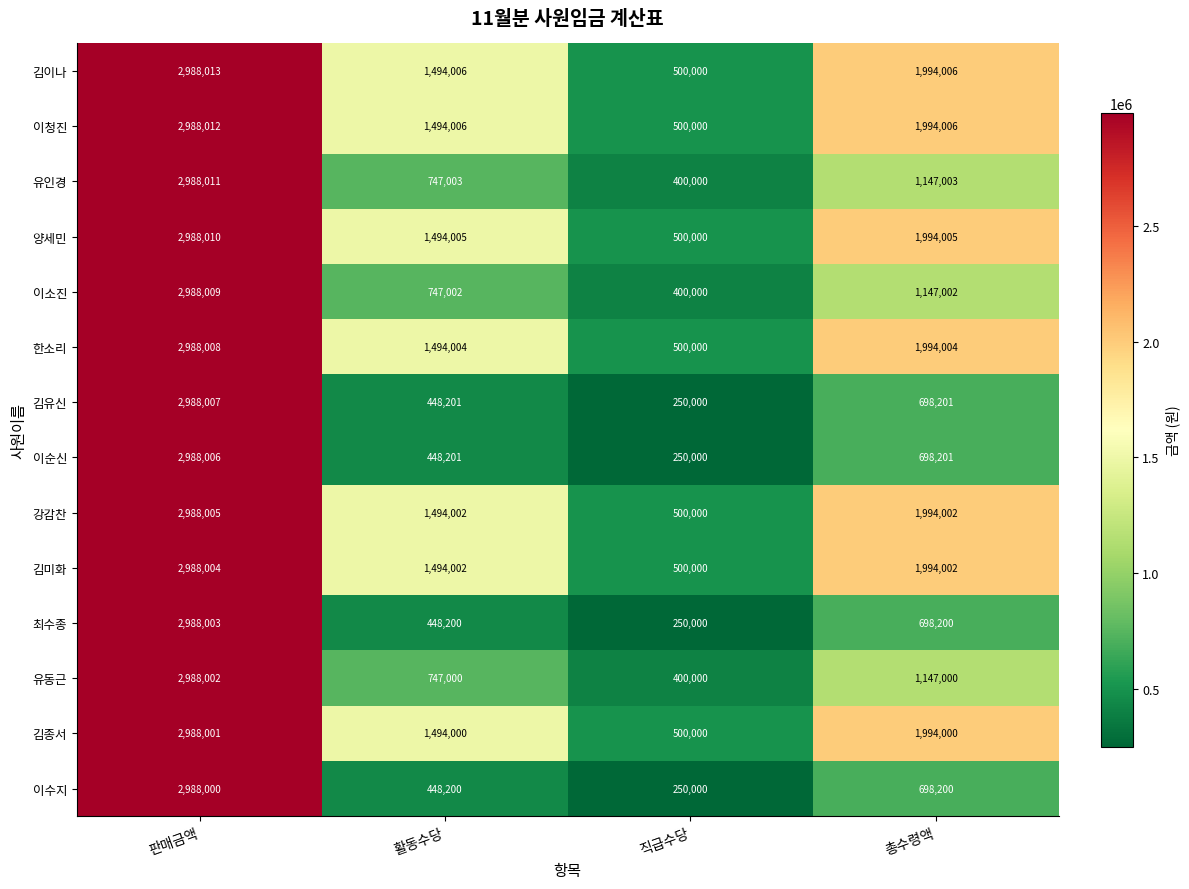

At which label does 김종서 first exceed 1994000?

판매금액